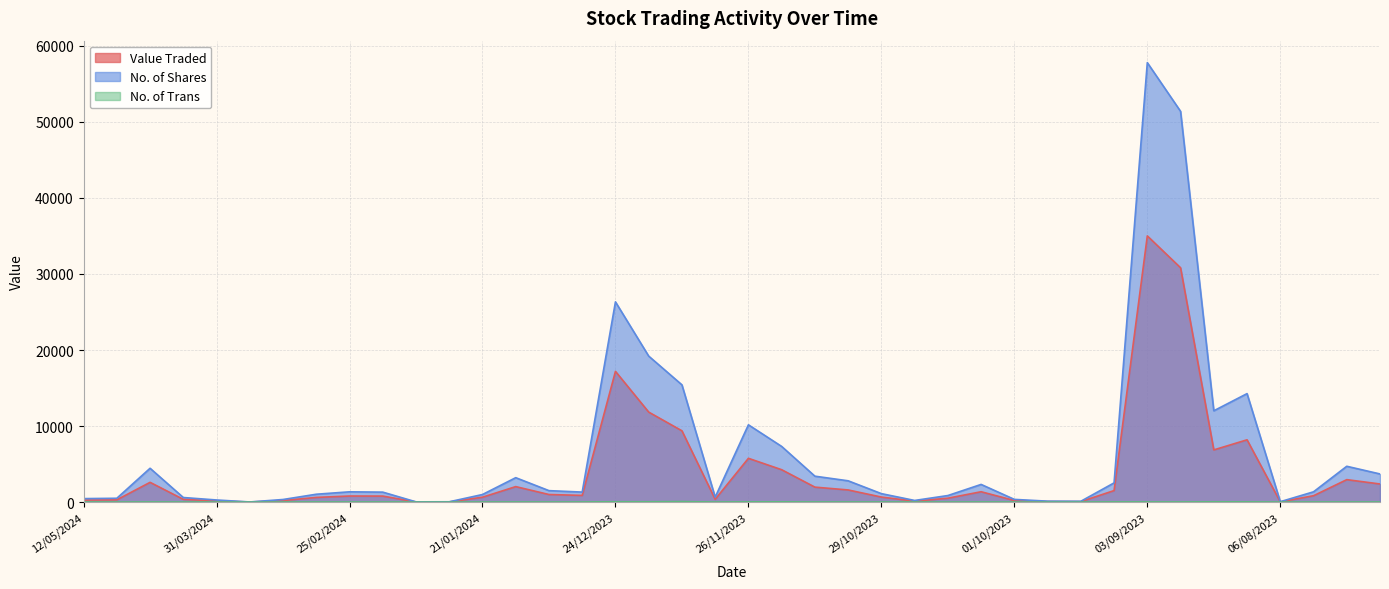

What is the spread (max minus min) of values at 21/04/2024?

4432